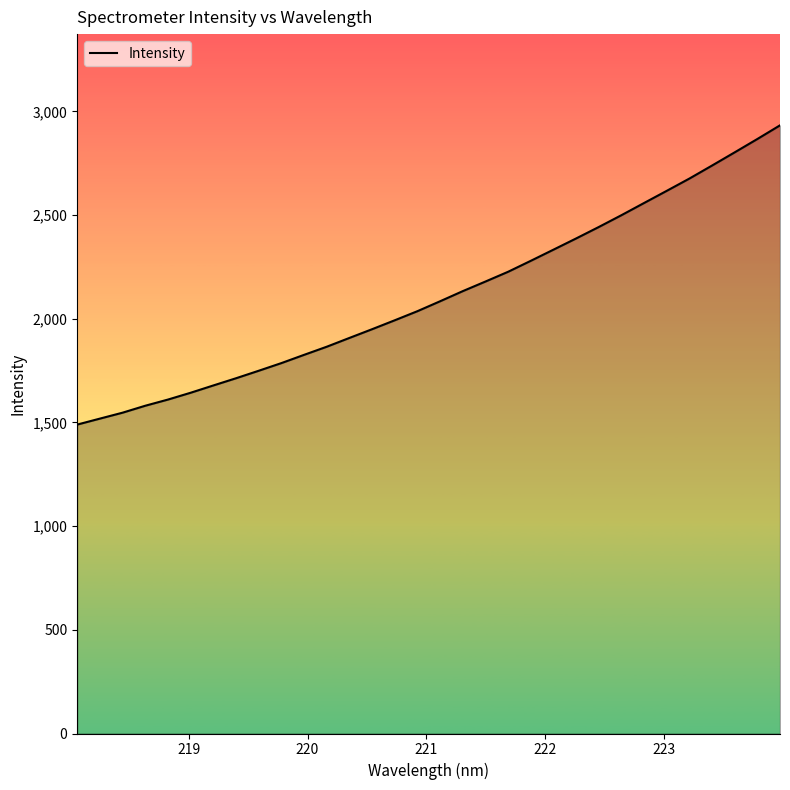

What is the difference between the maximum and minimum values?

1443.0